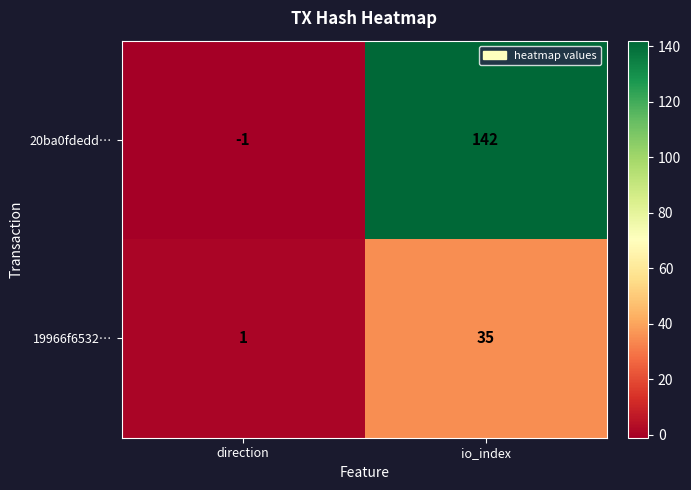

At which category does the chart reach its minimum across all series?

direction